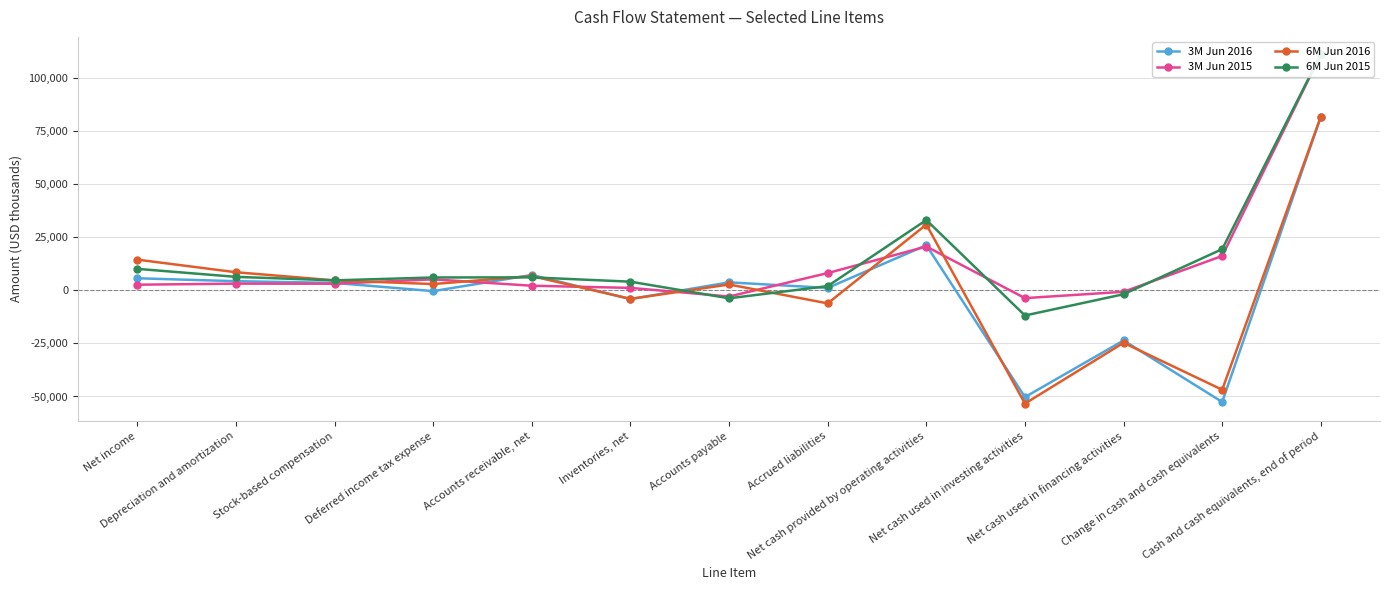

Which series ends up on top after the final intersection of 3M Jun 2016 and 6M Jun 2016?

6M Jun 2016